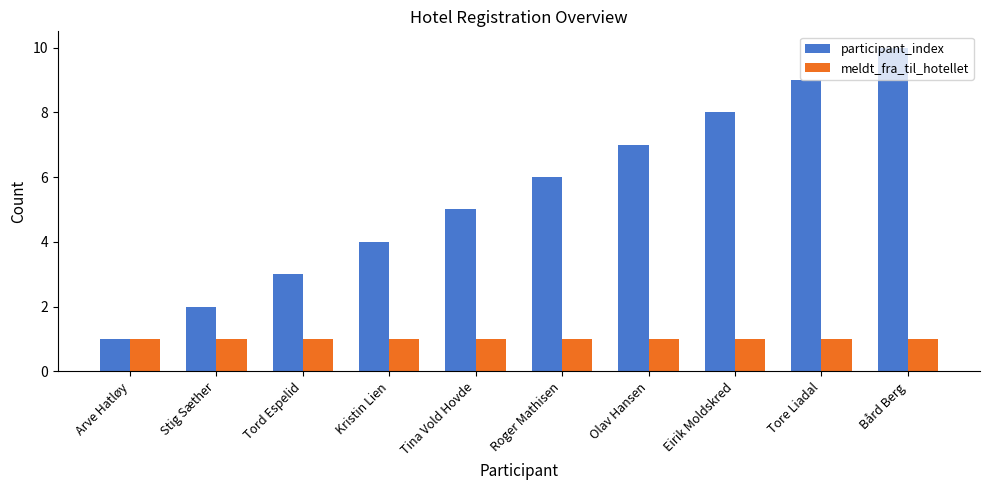

What is the sum of all participant_index values?

55